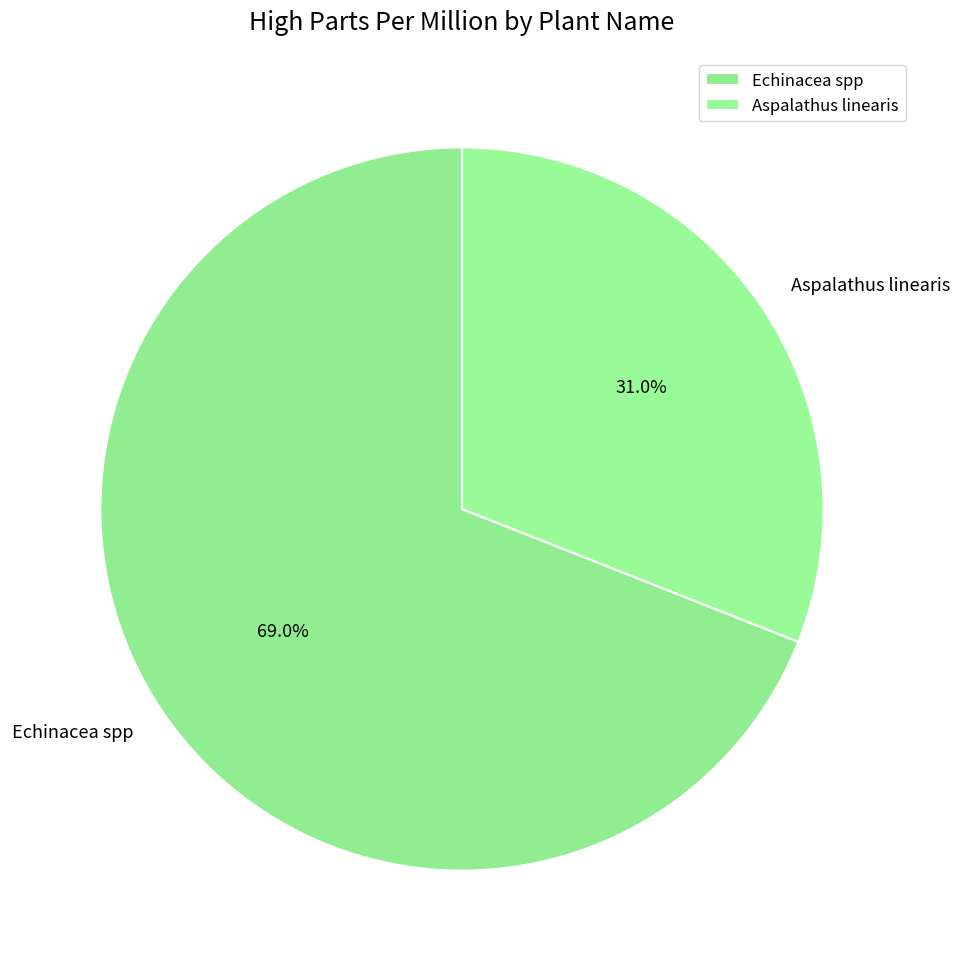

What percentage is the Echinacea spp slice, to the nearest percent?

69%